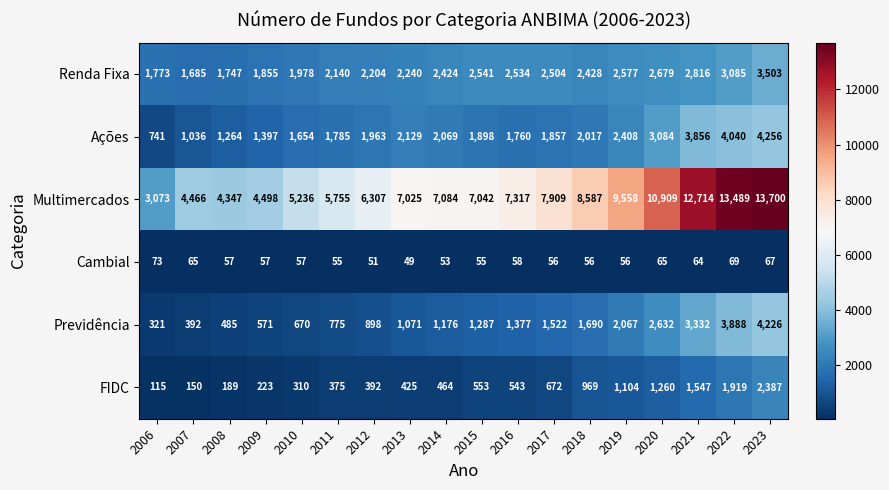

At which category does the chart reach its peak across all series?

2023